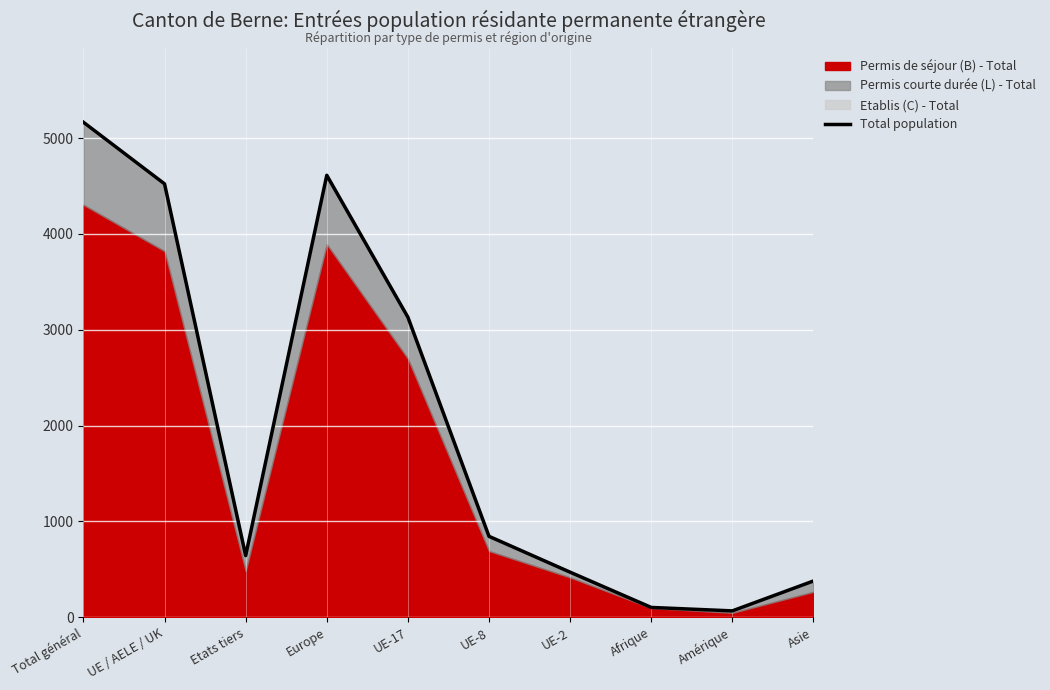

True or false: the data shows 165 at Afrique.

False